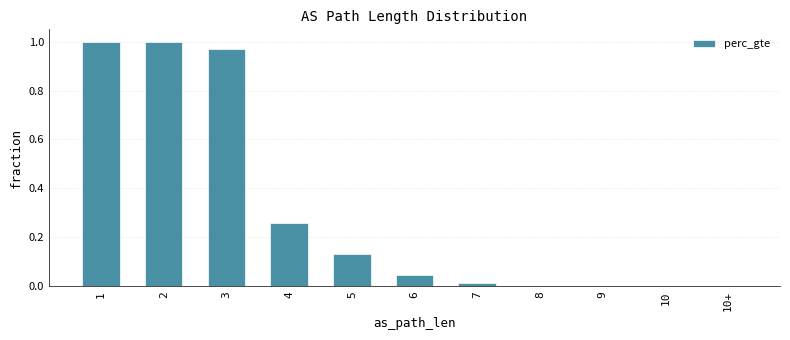

What is the sum of all values?

3.4